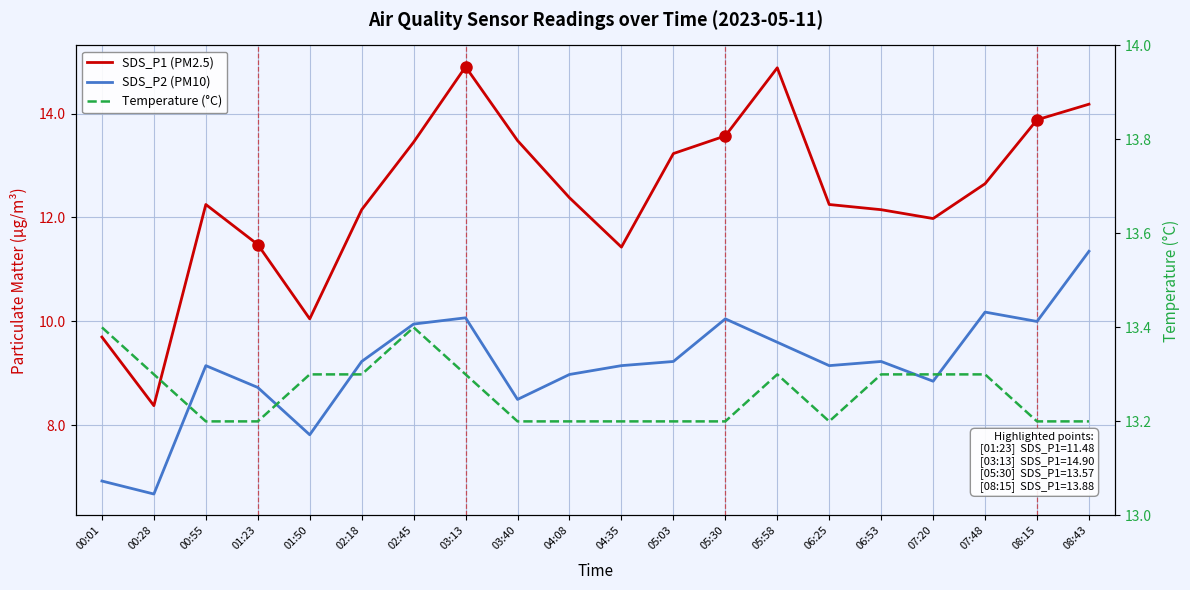

True or false: SDS_P1 (PM2.5) has a value of 12.2 at 06:53.

True